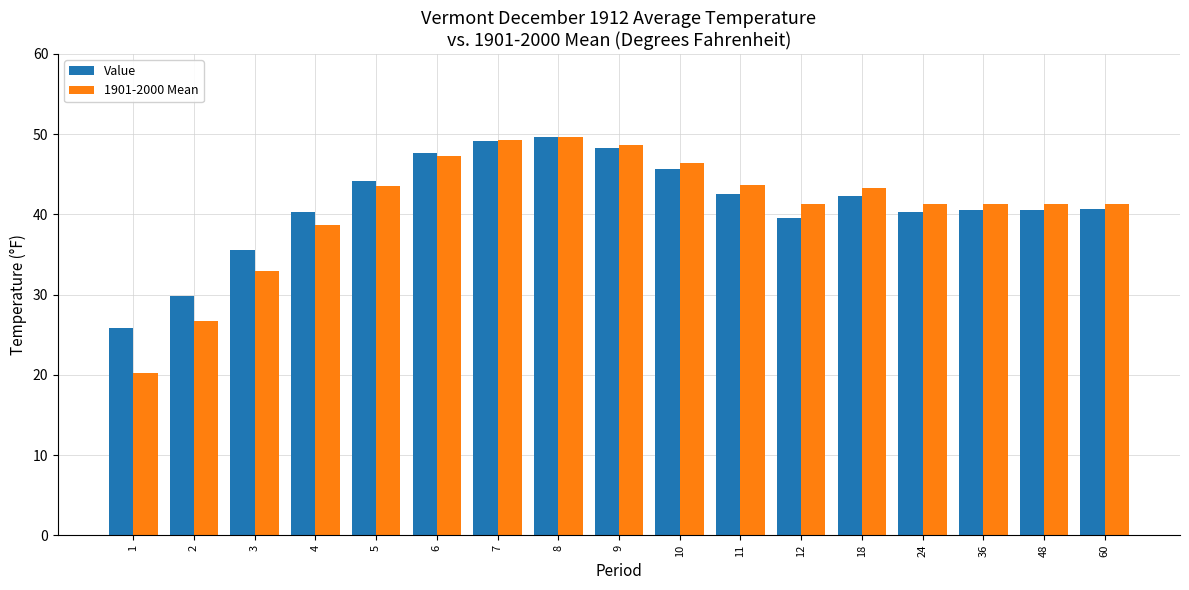

Is it true that 1901-2000 Mean equals 48.6 at 9?

True